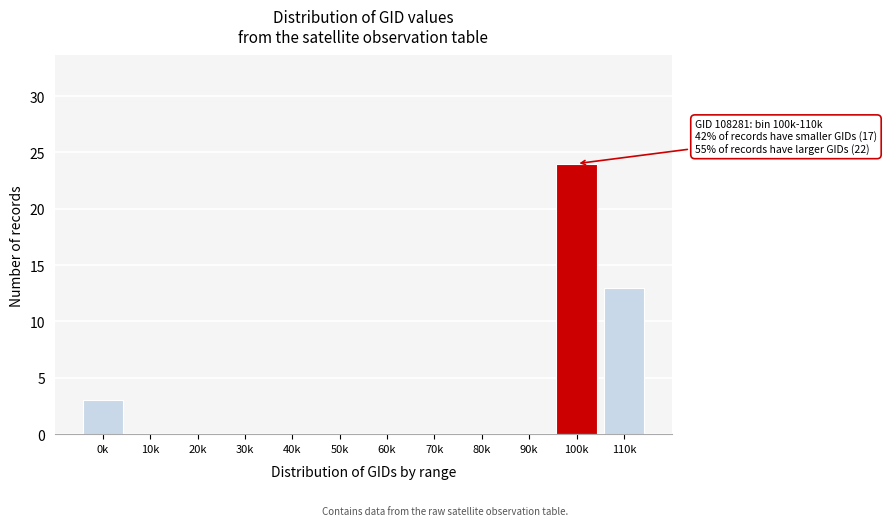

Reading right to left, list all the values displayed in this chart.

110k=13	100k=24	90k=0	80k=0	70k=0	60k=0	50k=0	40k=0	30k=0	20k=0	10k=0	0k=3